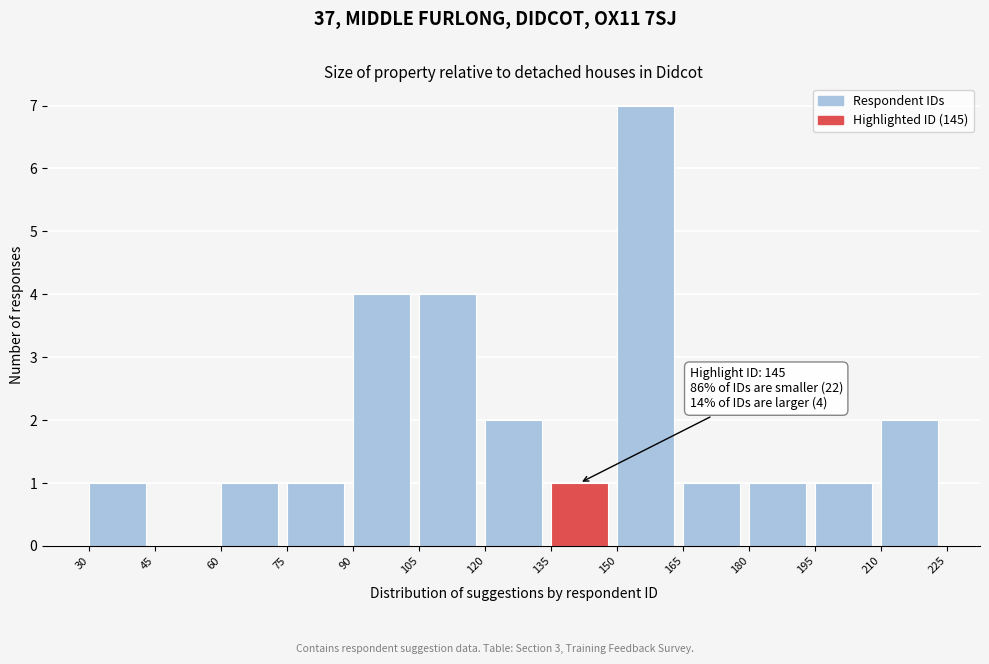

Which range on the x-axis has the tallest bar?

150 to 165